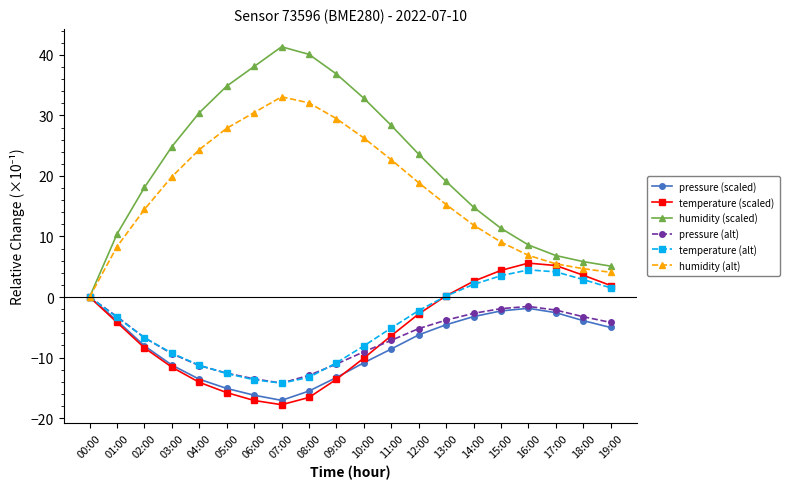

At which label does pressure (alt) first exceed -5?

00:00